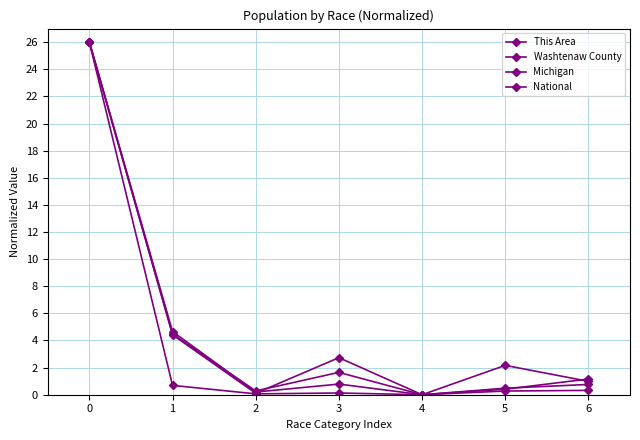

Reading left to right, list all the values displayed in this chart.

This Area: 26.0	0.7	0.1	0.1	0.0	0.3	0.3
Washtenaw County: 26.0	4.4	0.1	2.7	0.0	0.4	1.2
Michigan: 26.0	4.7	0.2	0.8	0.0	0.5	0.8
National: 26.0	4.5	0.3	1.6	0.0	2.2	1.0